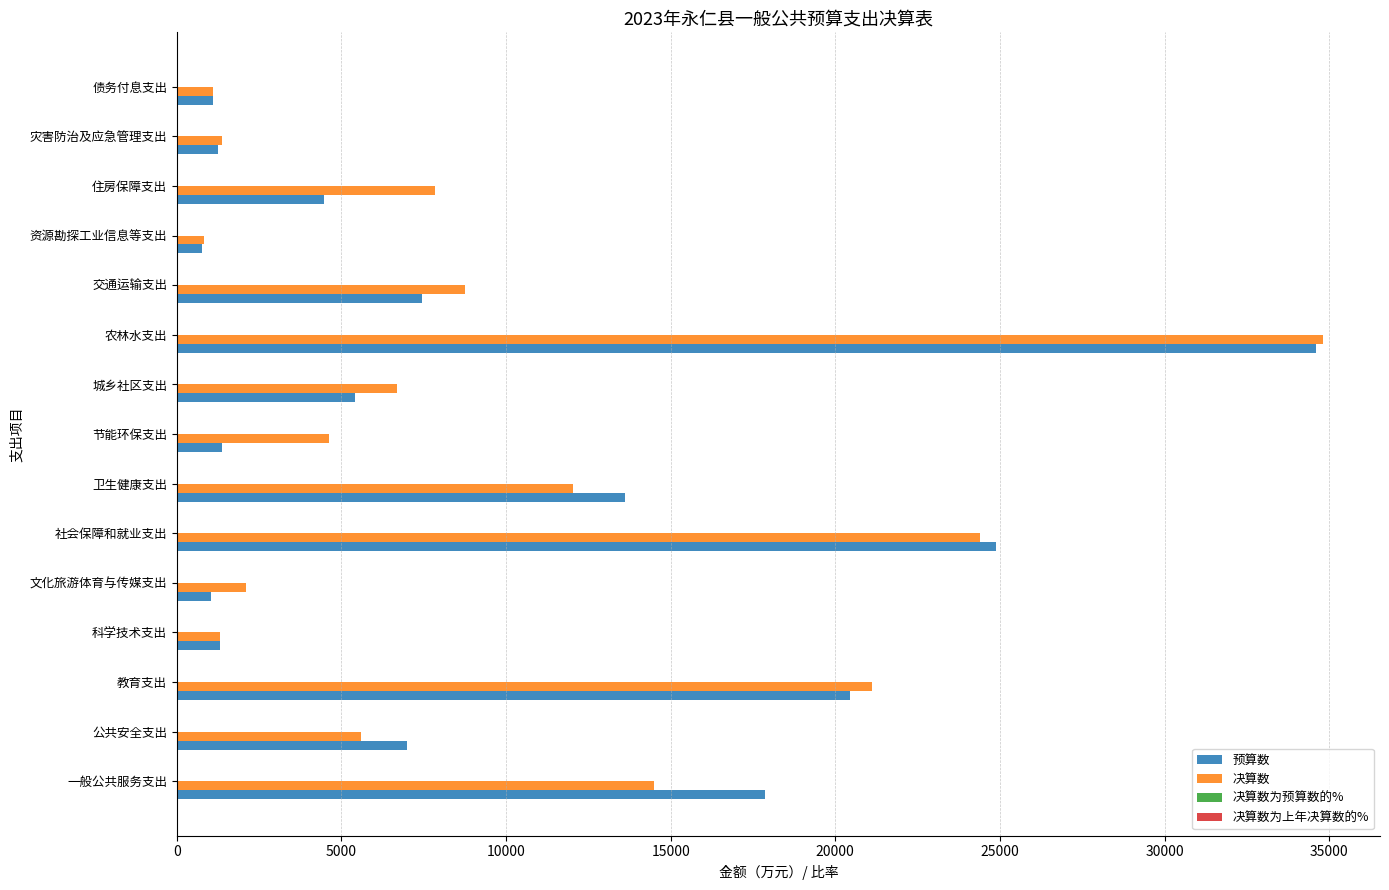

Which category has the highest value across all series?

农林水支出